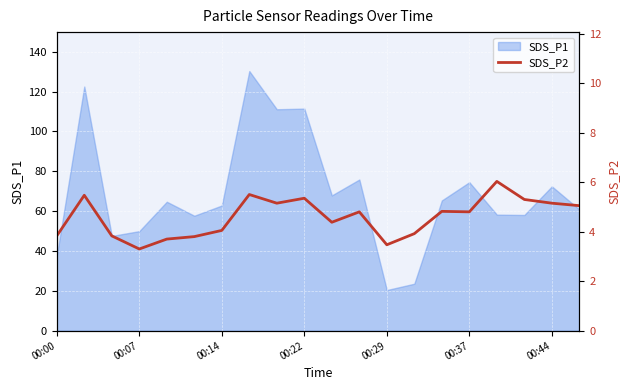

At which category does the chart reach its peak across all series?

16